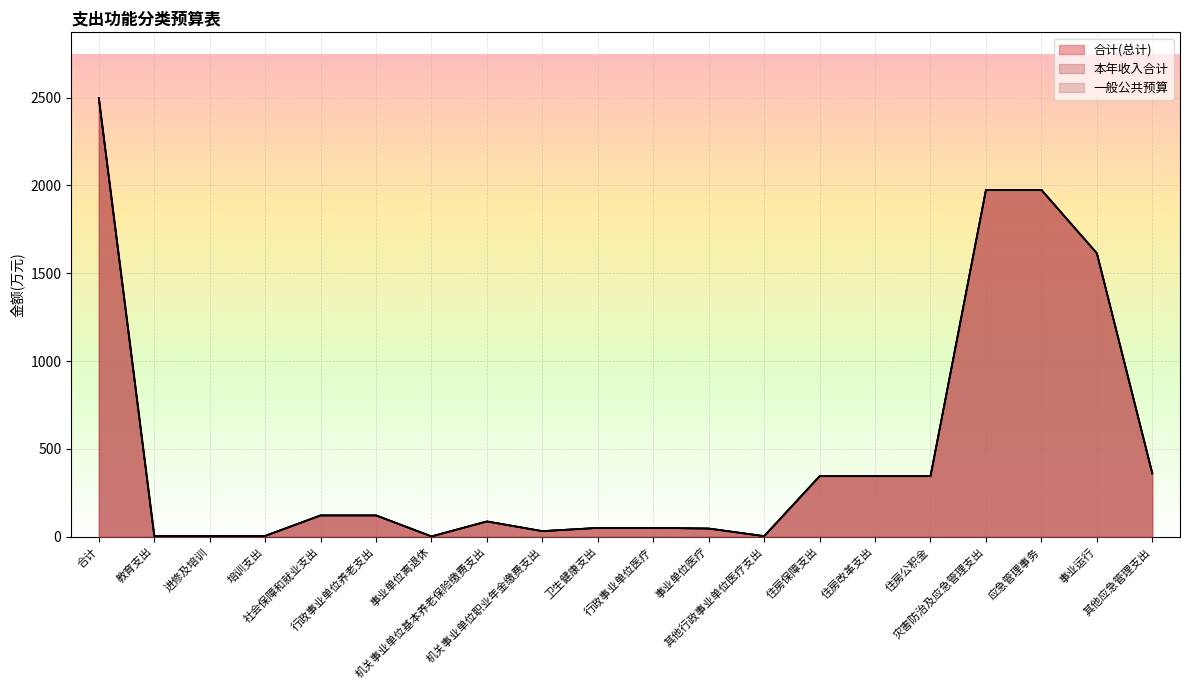

True or false: 一般公共预算 has a value of 8.1 at 培训支出.

False